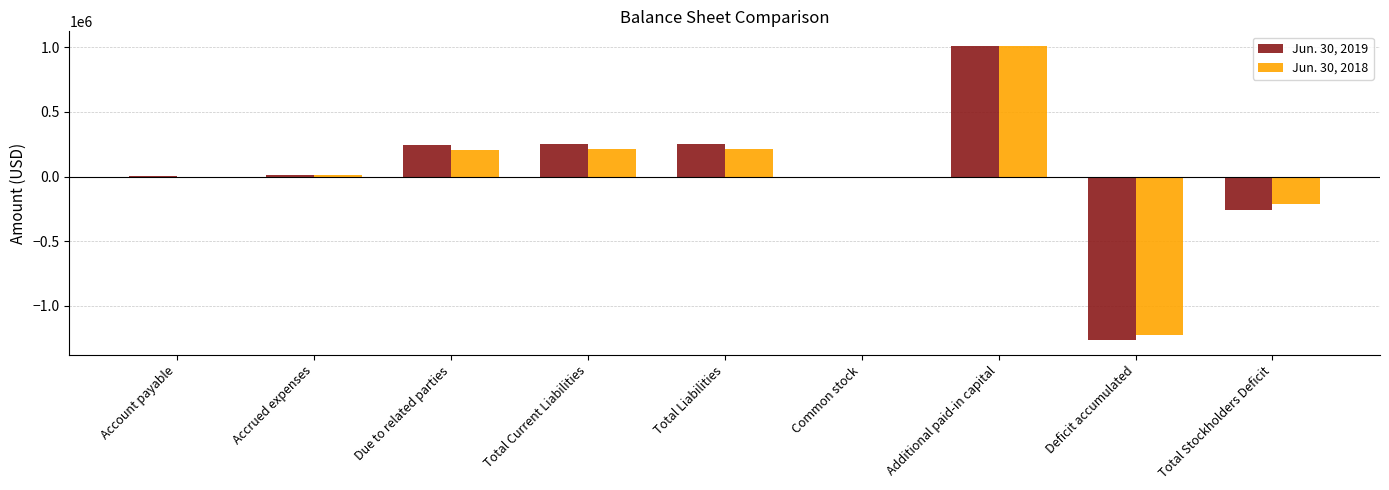

What is the greatest value displayed?

1009713